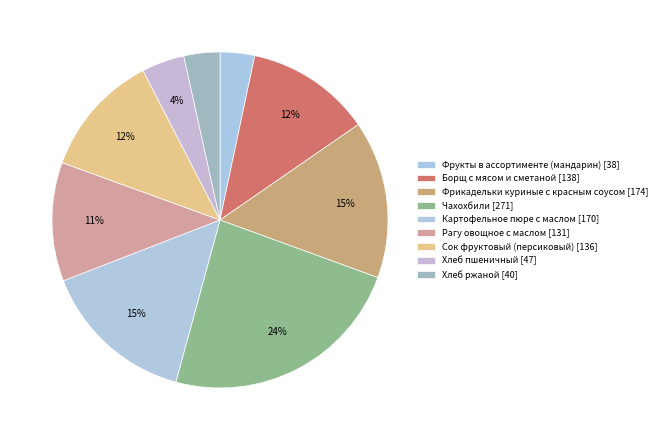

Which category has the smallest portion of the pie?

Фрукты в ассортименте (мандарин)